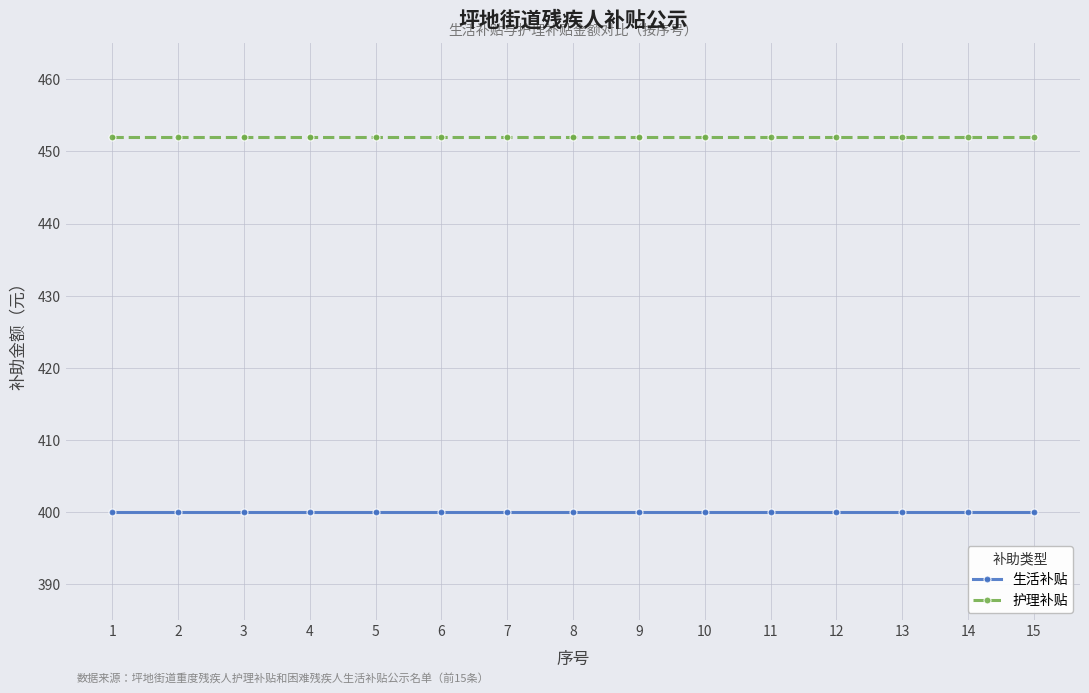

At how many categories does at least one series exceed 448?

15